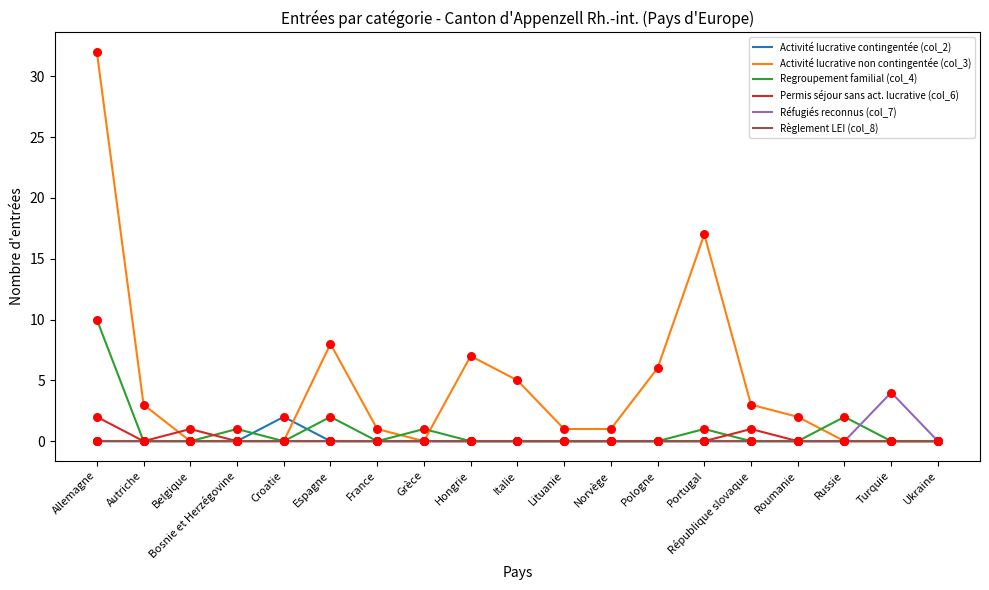

At how many categories does at least one series exceed 22?

1